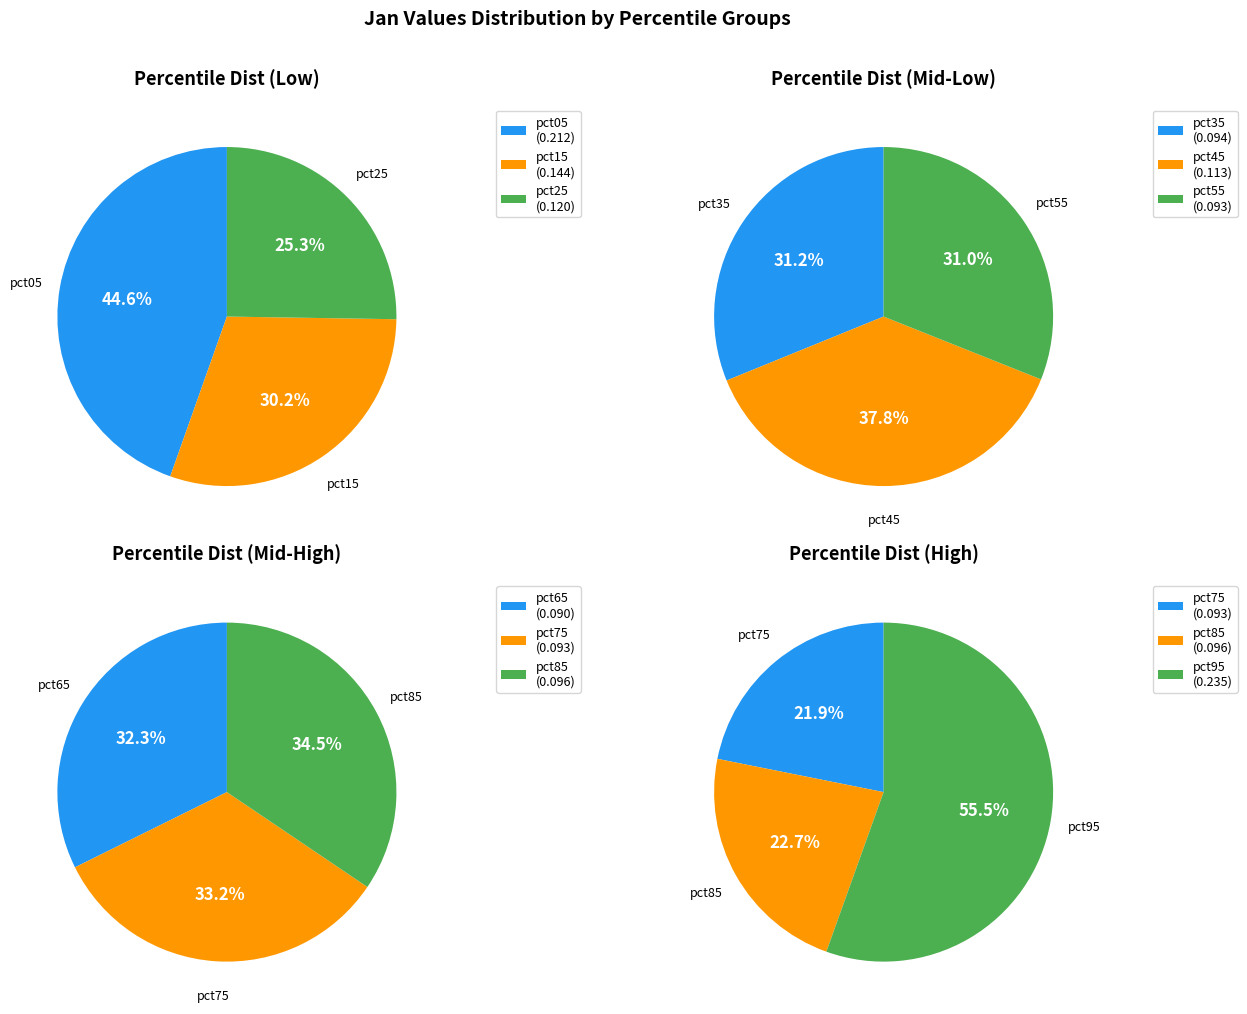

Does any single category account for the majority?

No